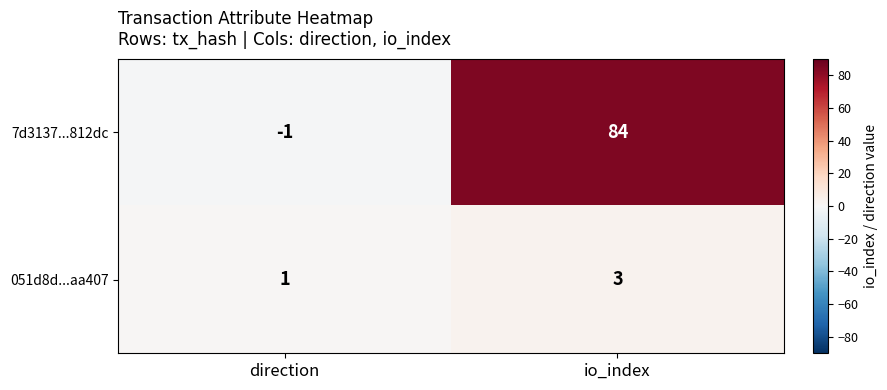

Rank the series by their maximum value, from lowest to highest.

051d8d...aa407, 7d3137...812dc